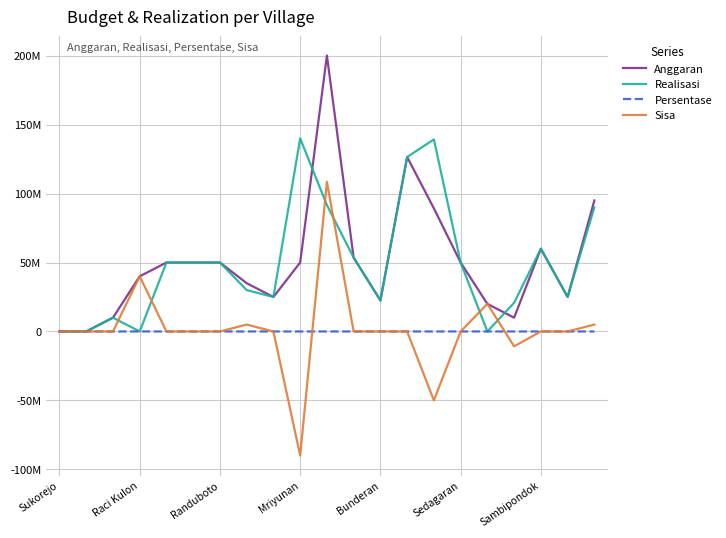

What are all the series names shown in the legend?

Anggaran, Realisasi, Persentase, Sisa